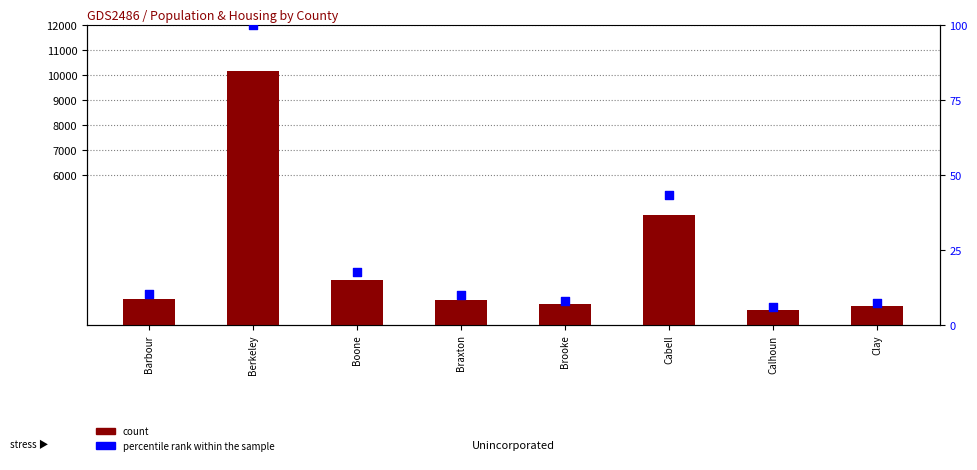

Which series has the largest Y range (max minus min)?

count